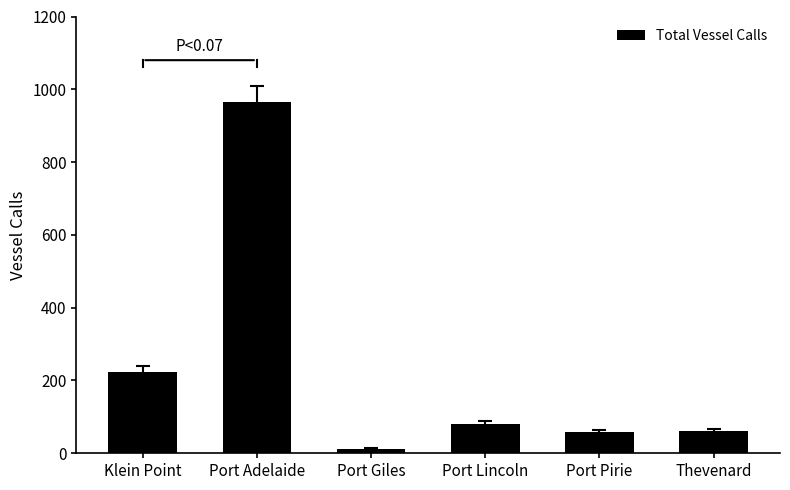

Where is the data nearest to the value 488?

Klein Point